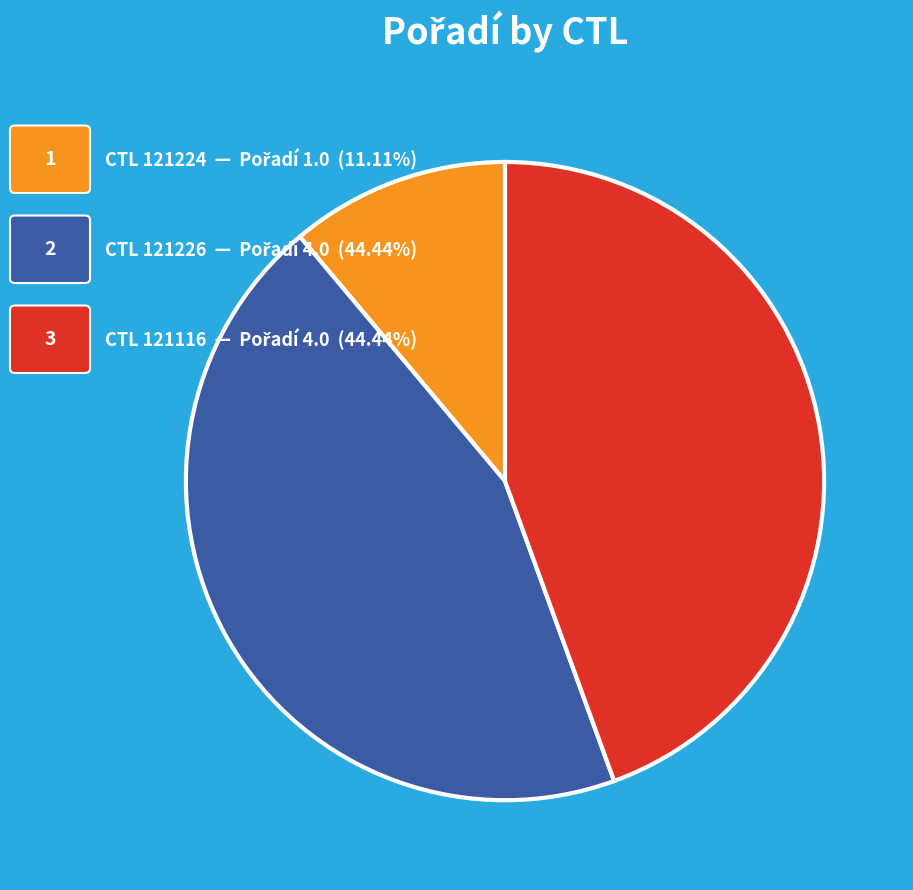

How many segments does this pie chart have?

3